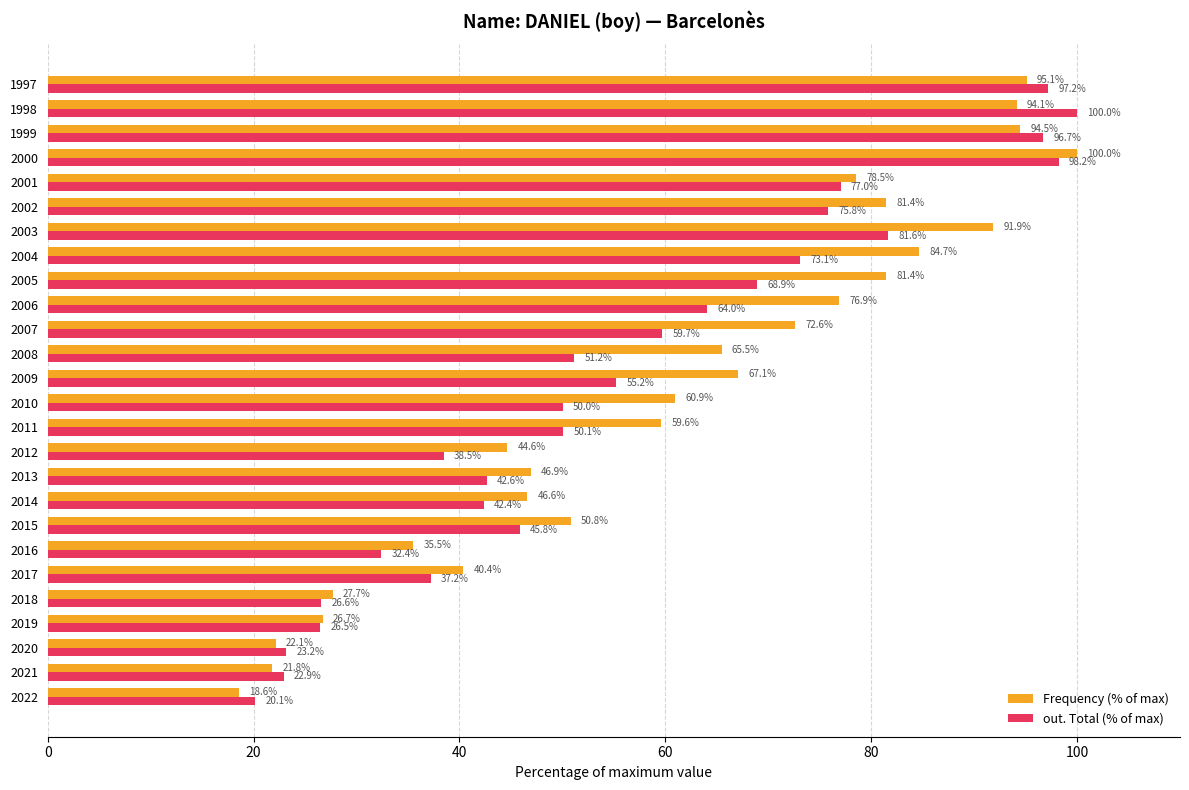

What is the difference between the highest and lowest values at 2018?

1.1